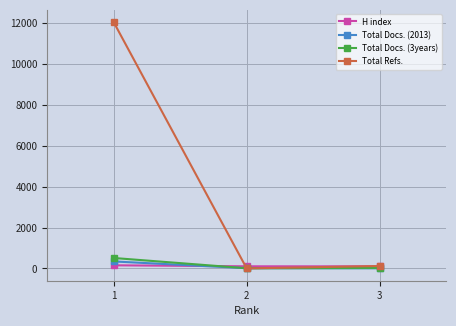

Is the value of H index at 1 greater than the value of Total Docs. (2013) at 2?

Yes